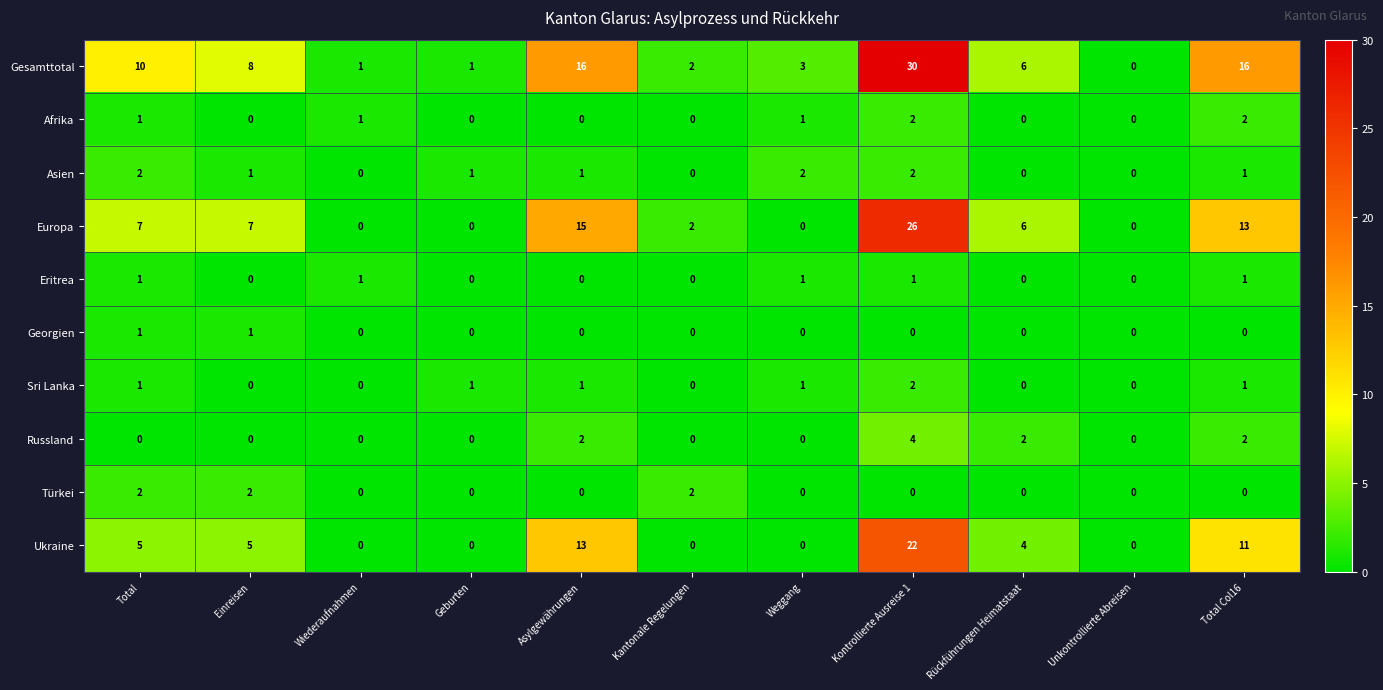

What is the maximum value shown in the chart?

30